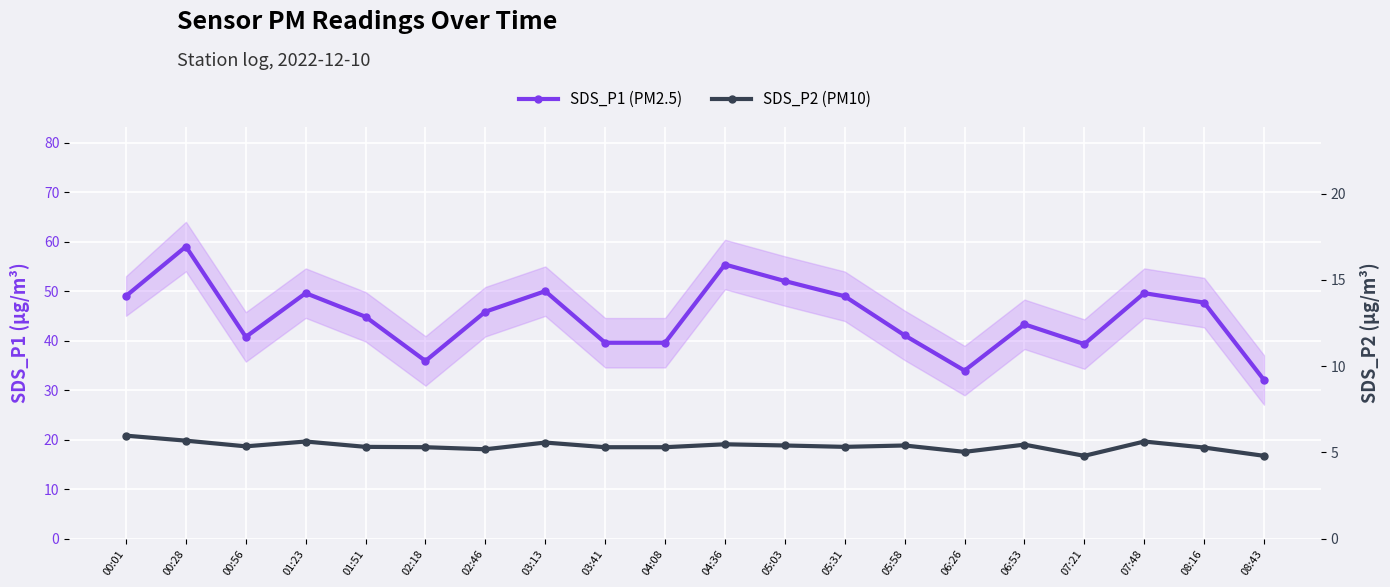

What is the label of the 7th point from the right?

05:58